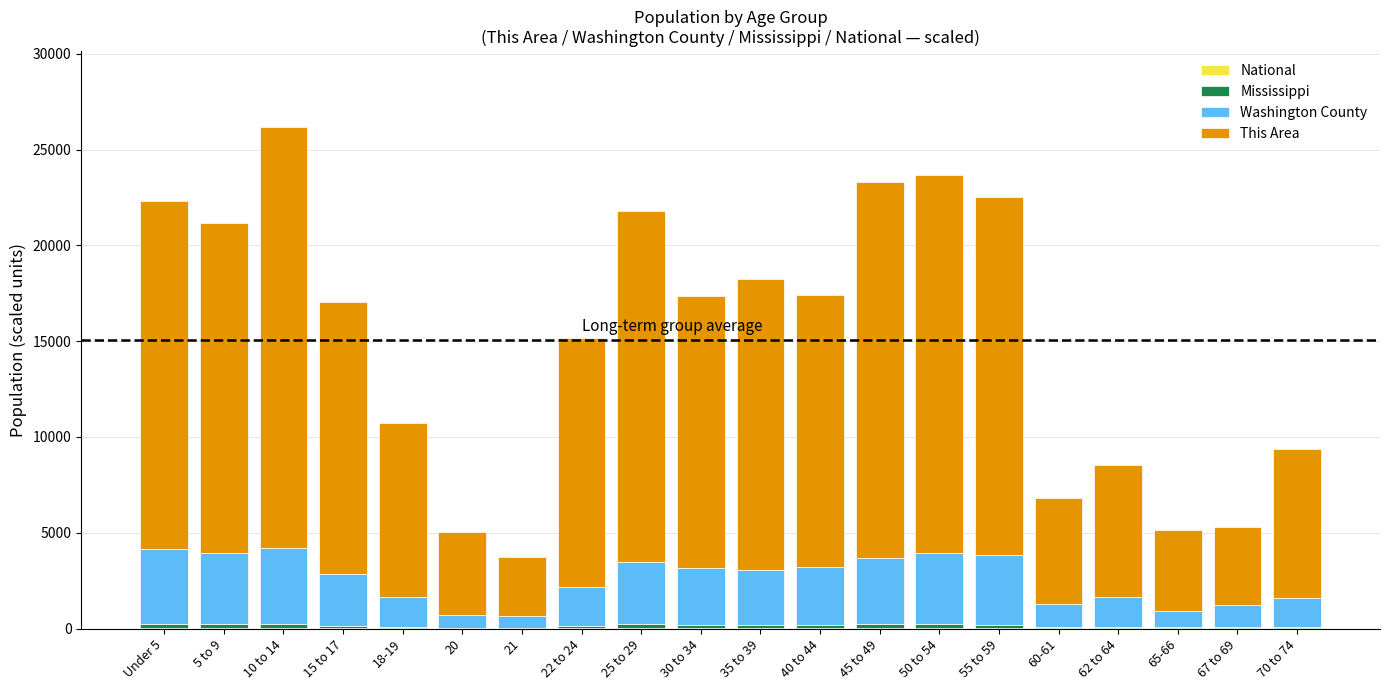

Count the number of data series in this chart.

4